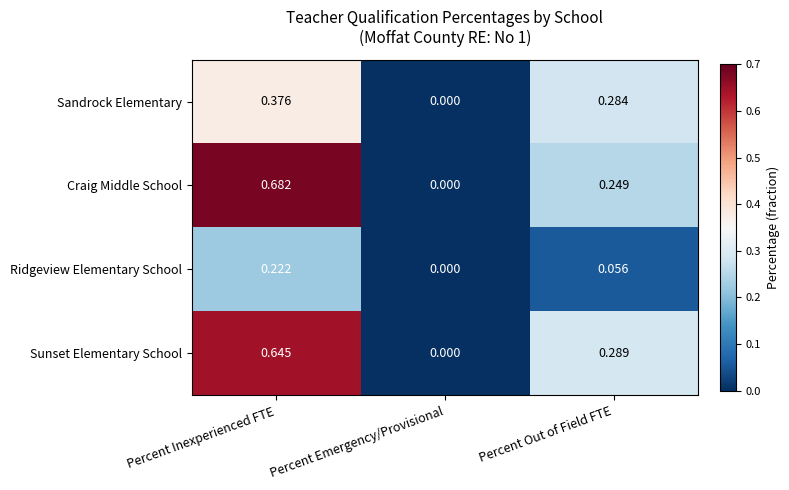

Which category has the highest value in the Sandrock Elementary series?

Percent Inexperienced FTE